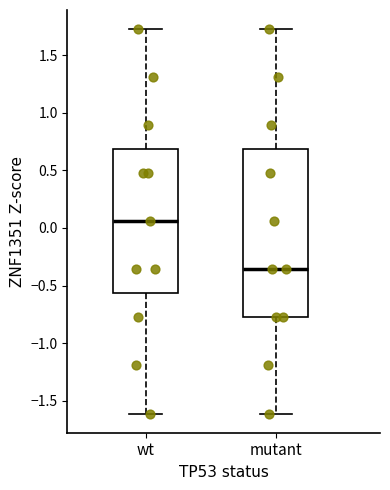

Which box is the tallest, from its lower edge to its upper edge?

mutant